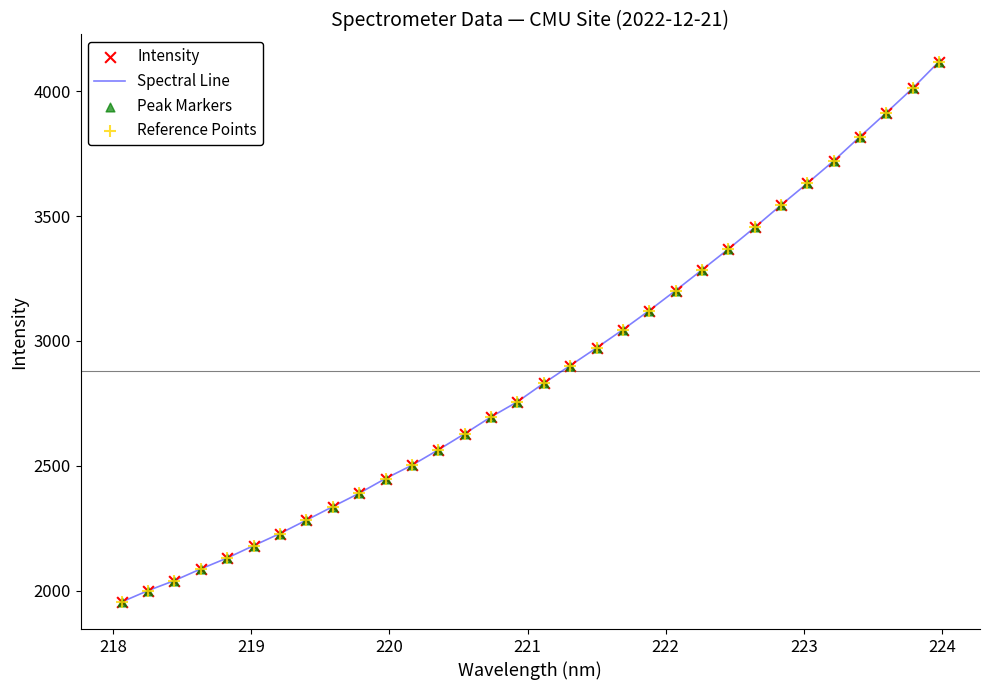

What is the difference between the maximum and minimum values?

2164.0